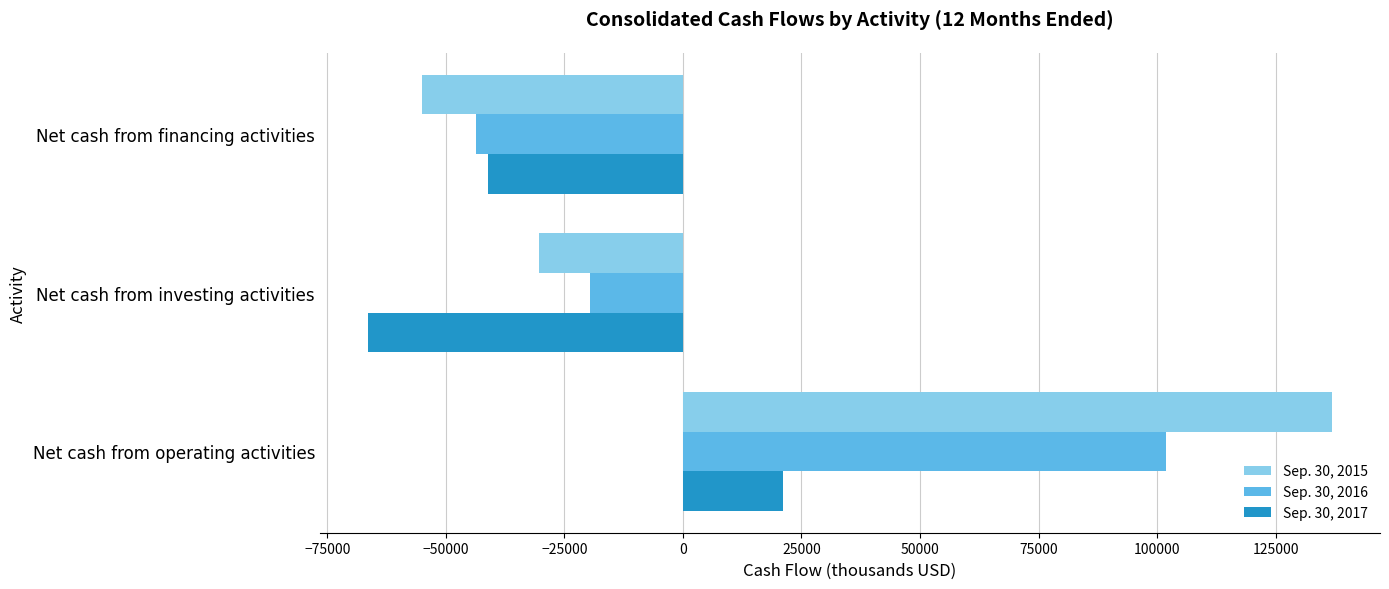

What are all the series names shown in the legend?

Sep. 30, 2015, Sep. 30, 2016, Sep. 30, 2017